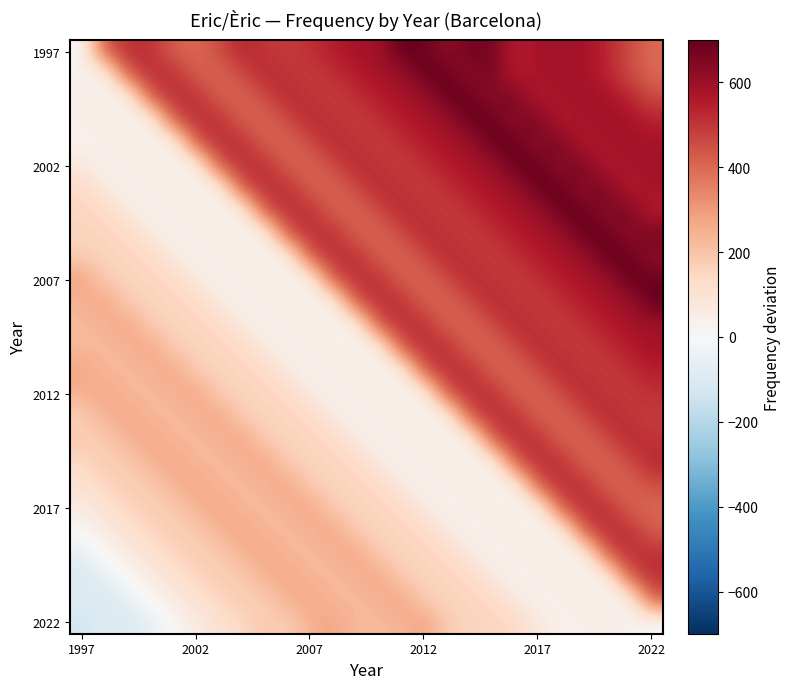

At which category is the sum across all series the highest?

2022